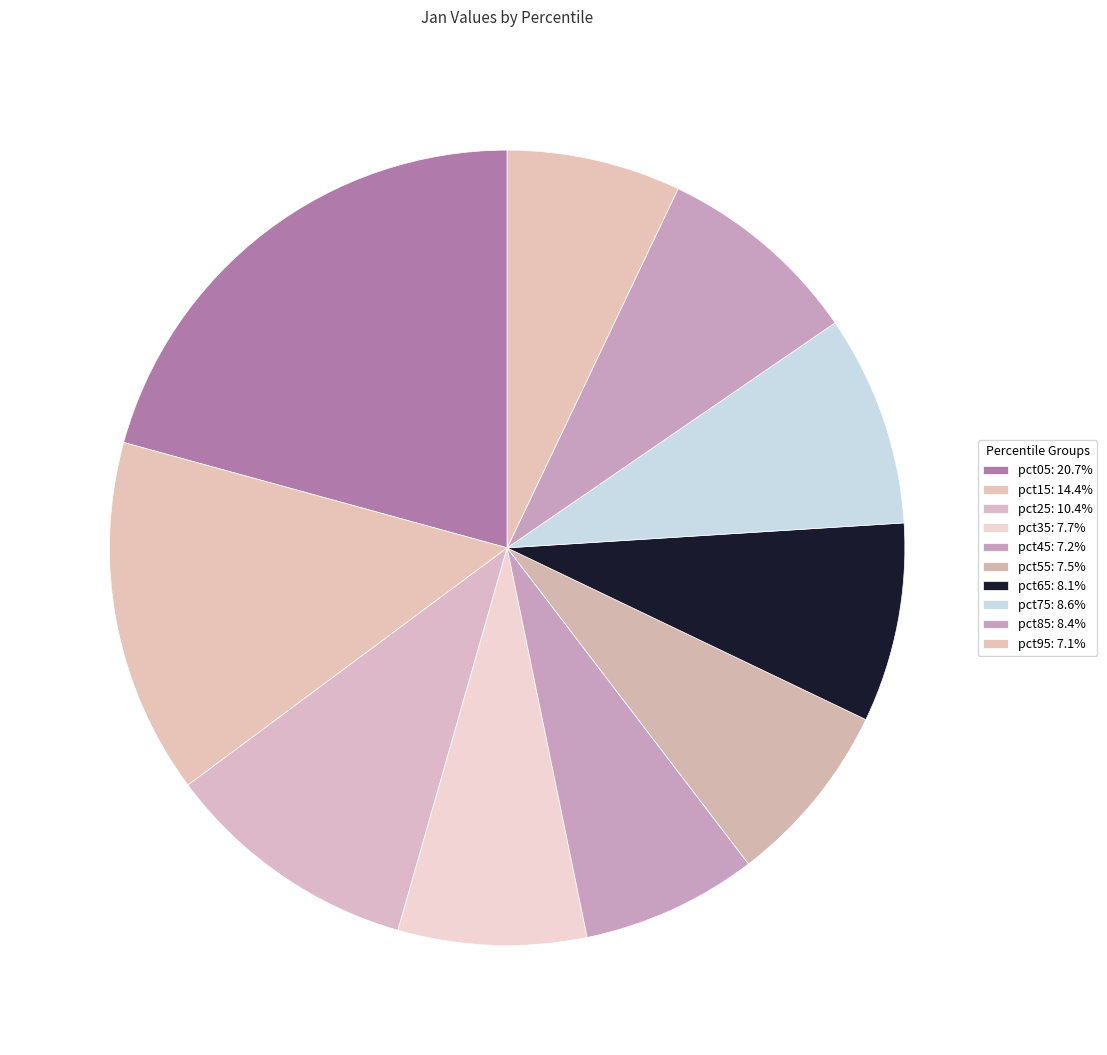

What is the change in value from pct05 to pct55?

-2.2